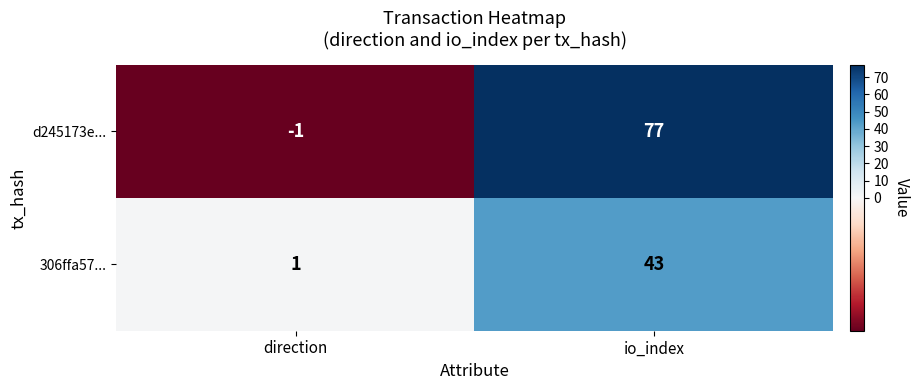

What is the total value across all series at io_index?

120